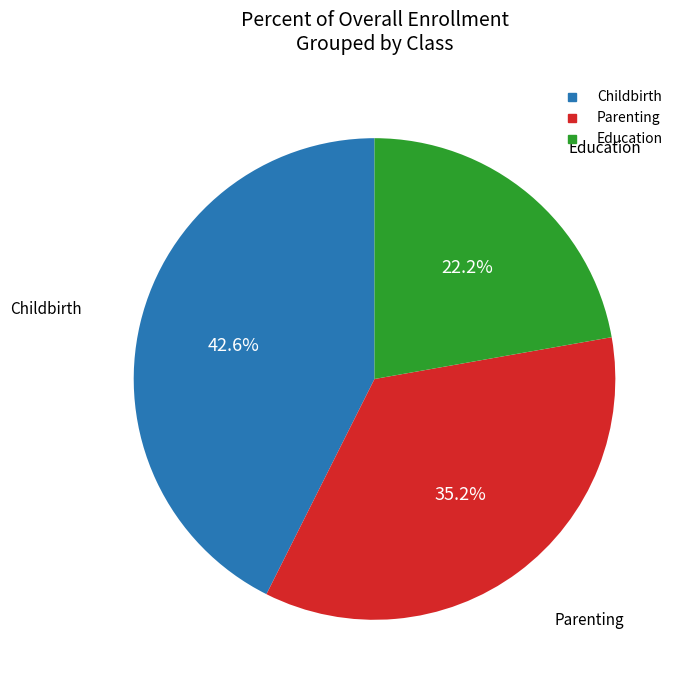

Is there any slice that represents more than half of the pie?

No